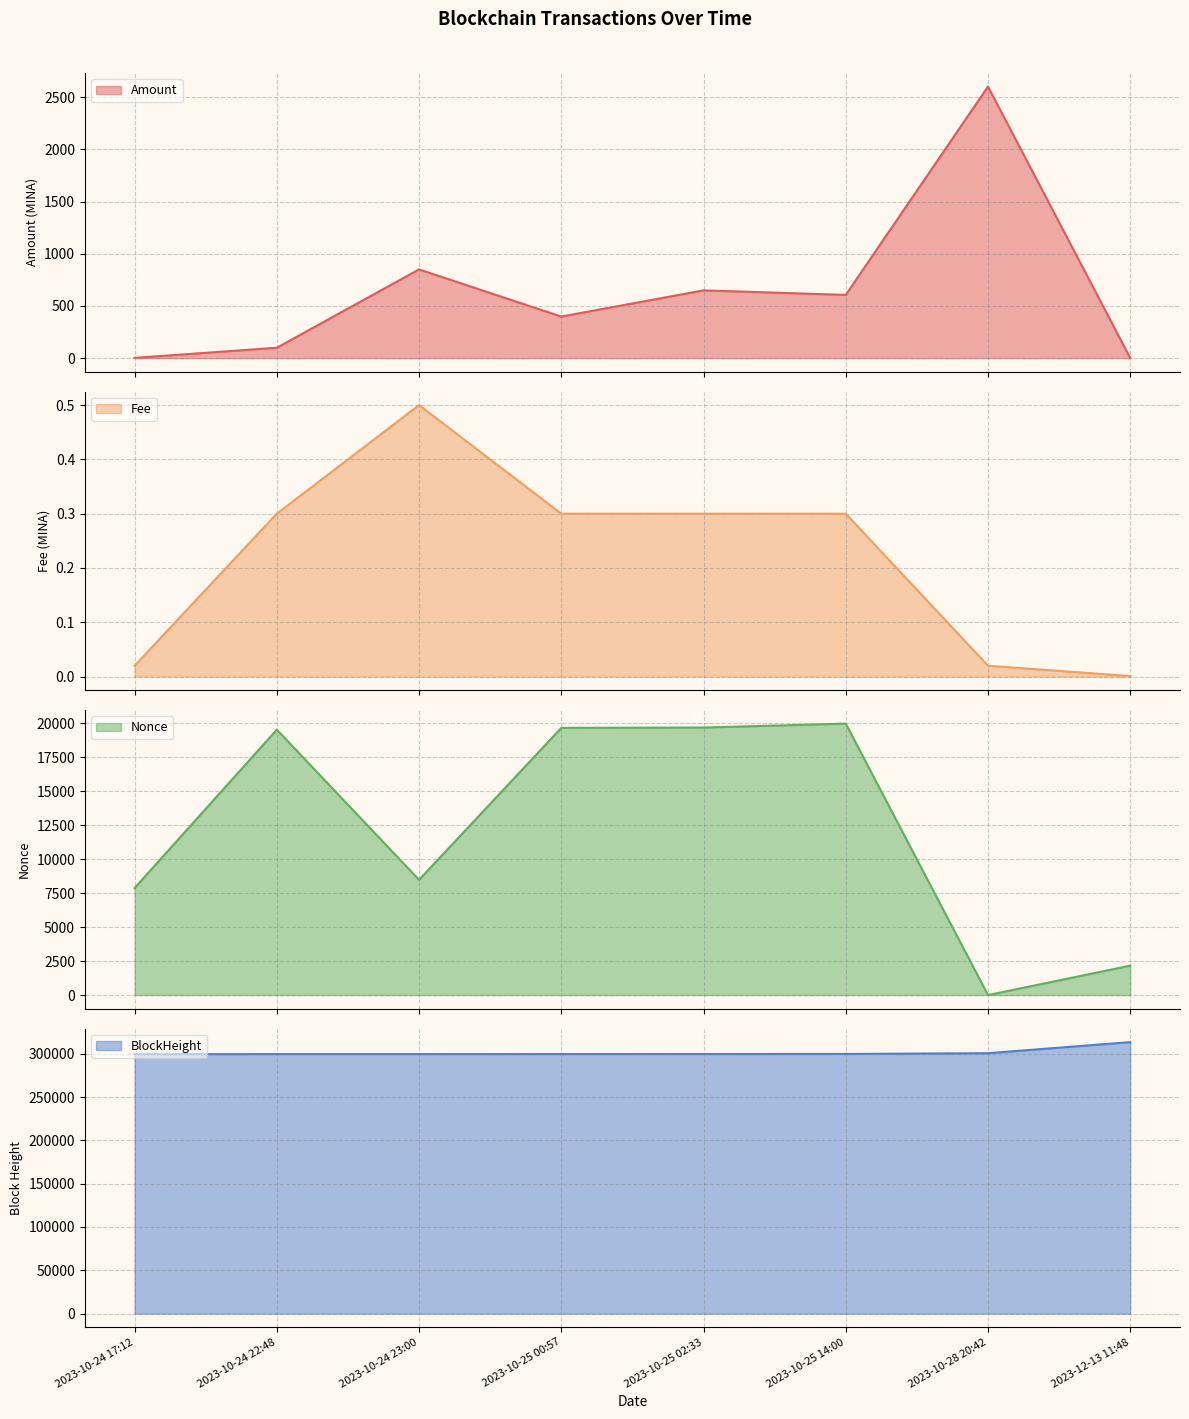

Rank the series at 2023-10-25 14:00 from lowest to highest value.

Fee, Amount, Nonce, BlockHeight